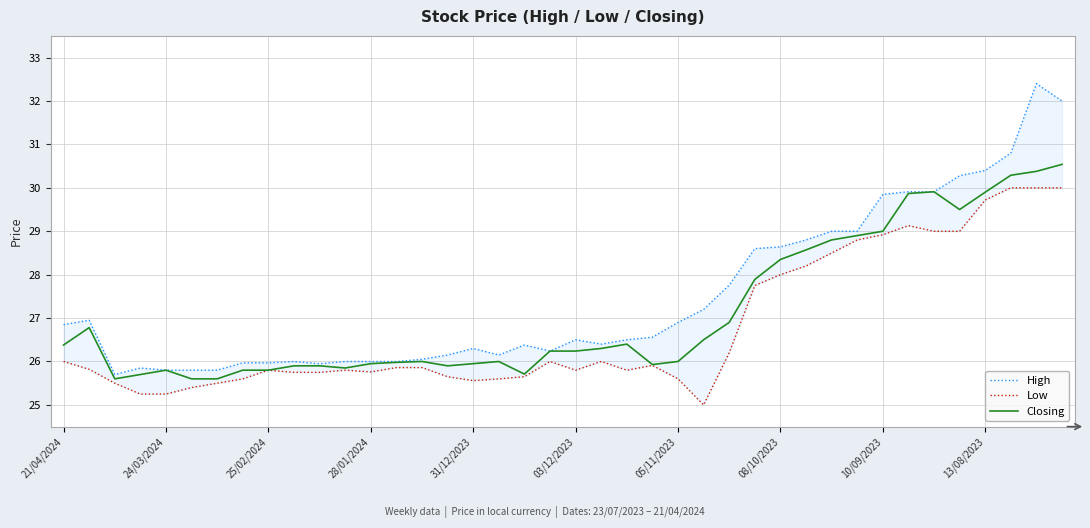

What is the difference between the Closing values at 35 and 33?

0.4